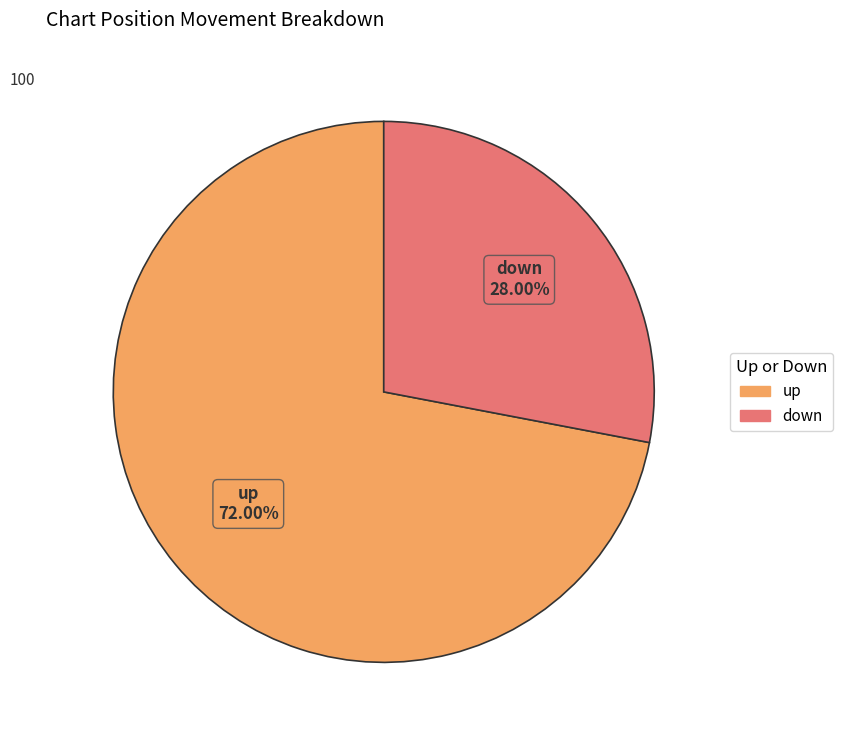

What is the smallest slice in the pie chart?

down